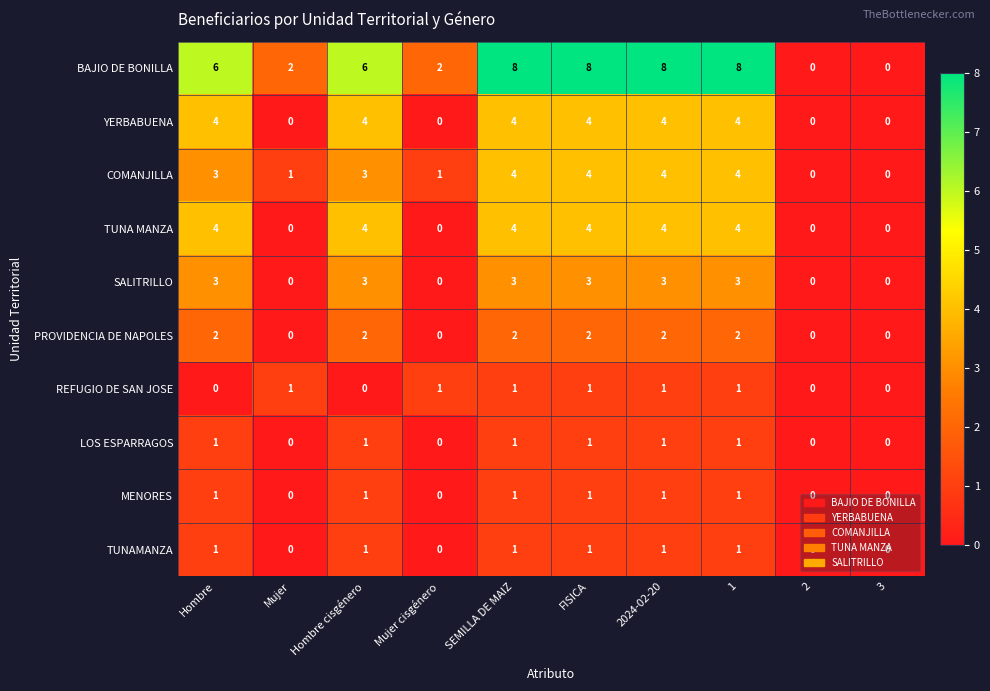

The value of MENORES at 1 is 1. True or false?

True